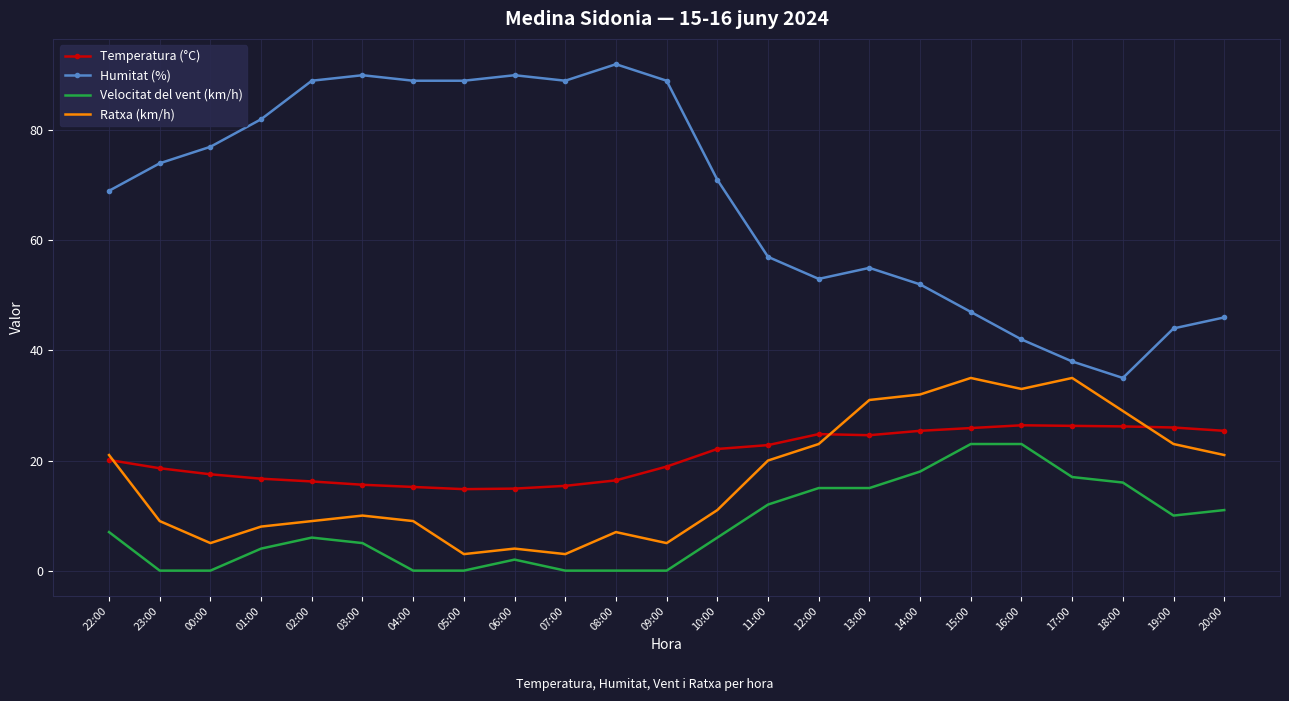

True or false: Velocitat del vent (km/h) and Humitat (%) intersect in this chart.

False